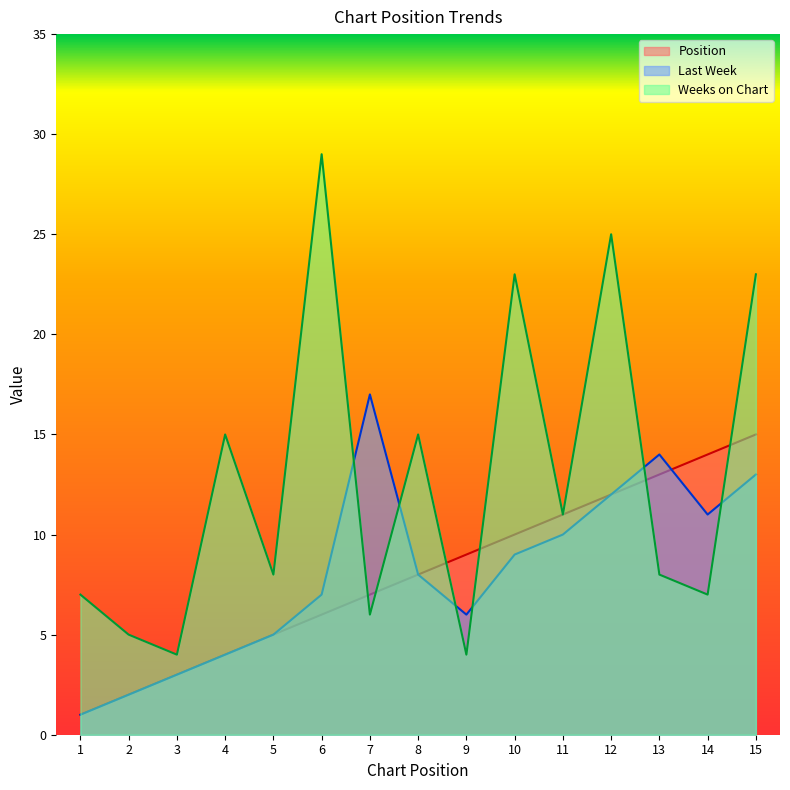

What is the sum of all Position values?

120